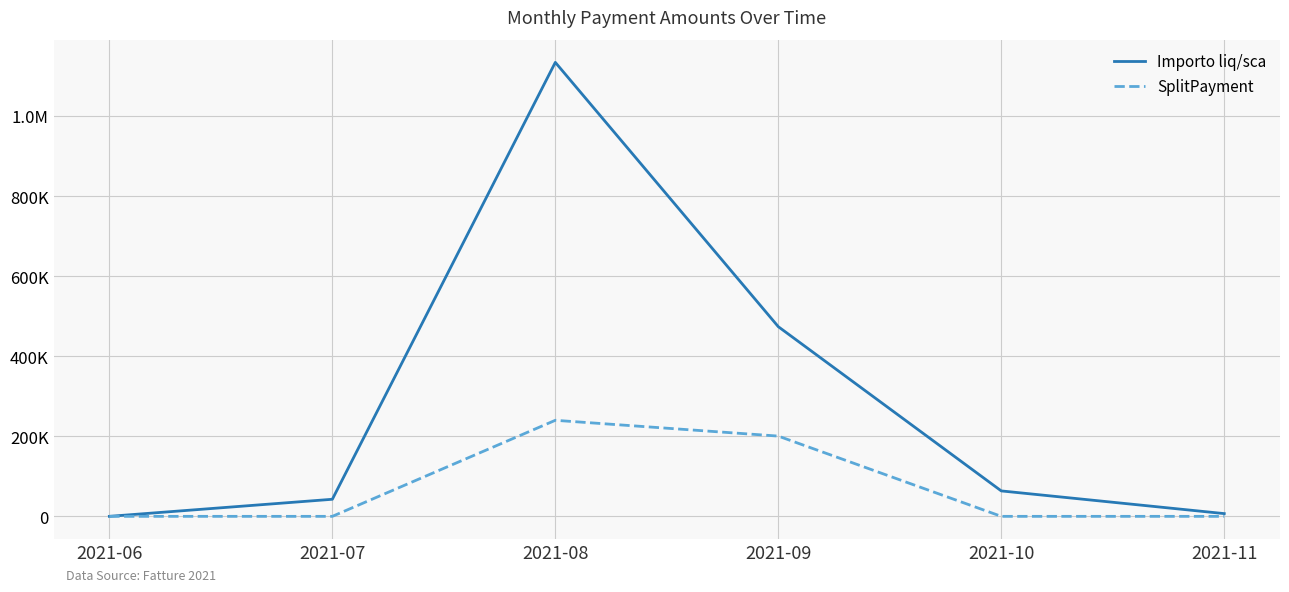

What is the difference between the highest and lowest values at 2021-10?

63531.1